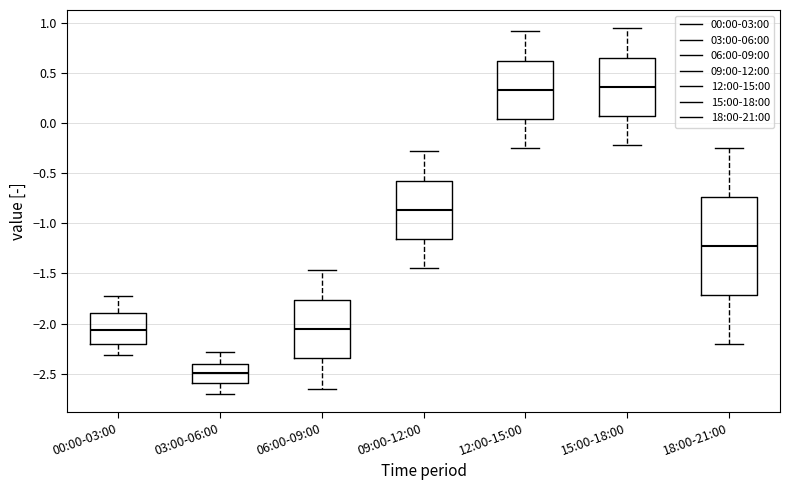

Which box is the tallest, from its lower edge to its upper edge?

18:00-21:00